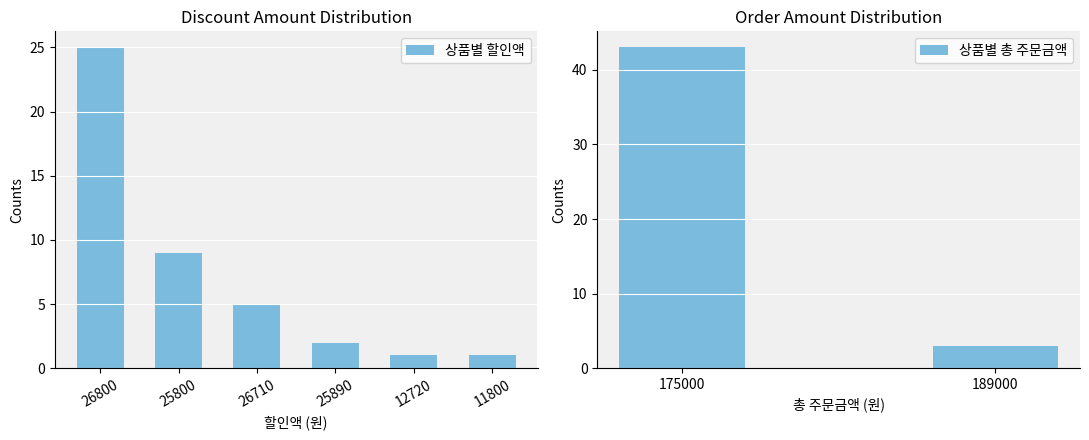

Is it true that 상품별 할인액 equals 1 at 11800?

True